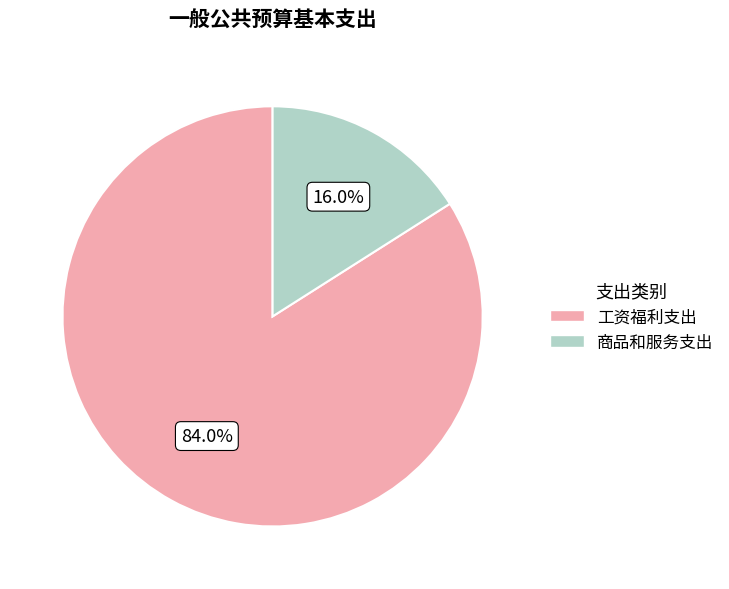

Which category has the biggest portion of the pie?

工资福利支出